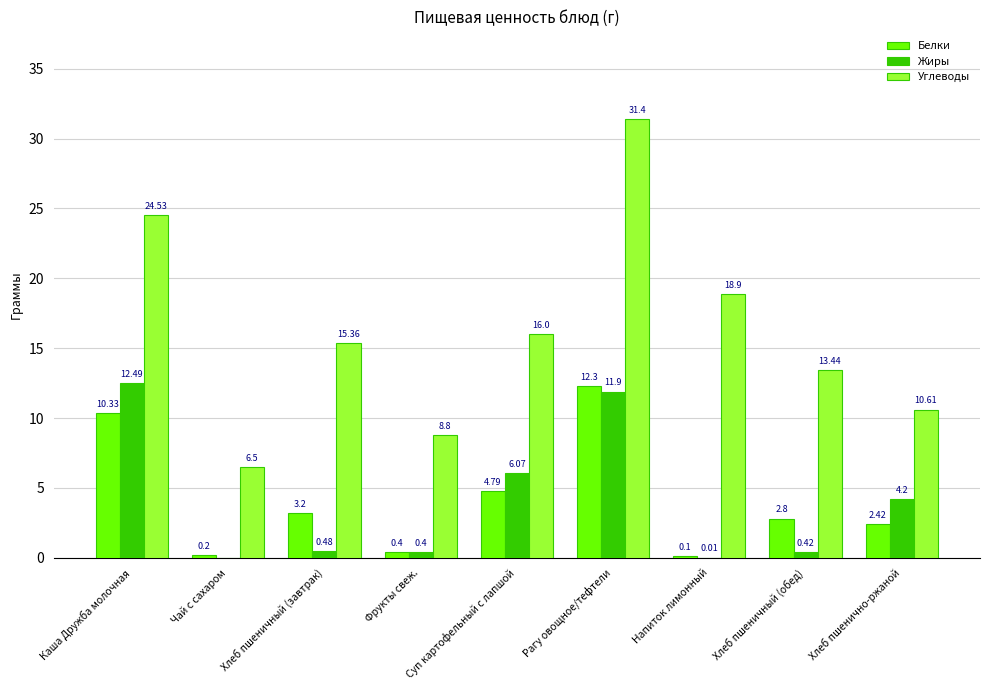

At which category is the sum across all series the highest?

Рагу овощное/тефтели